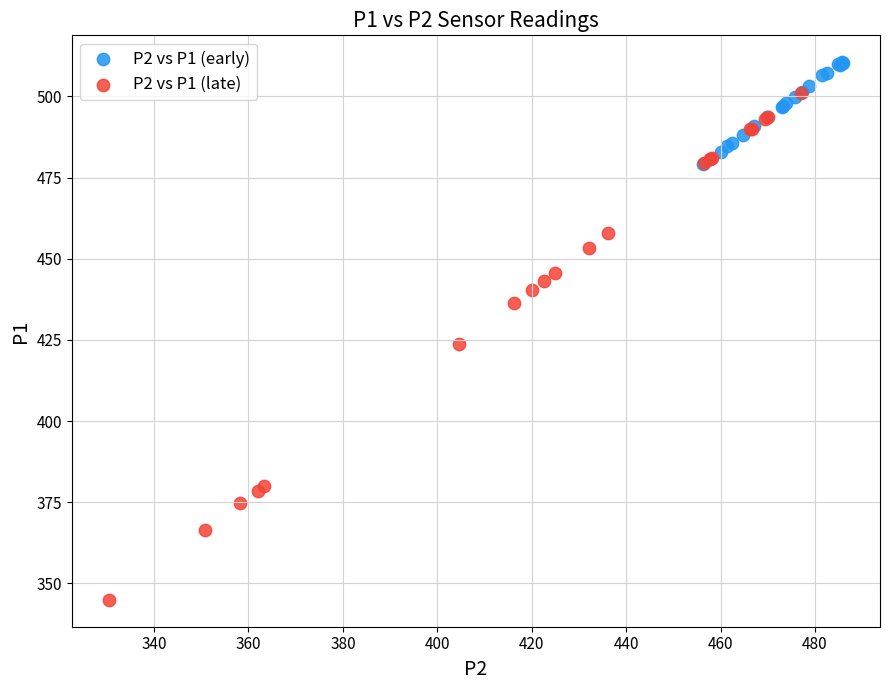

Which series has the largest Y range (max minus min)?

P2 vs P1 (late)